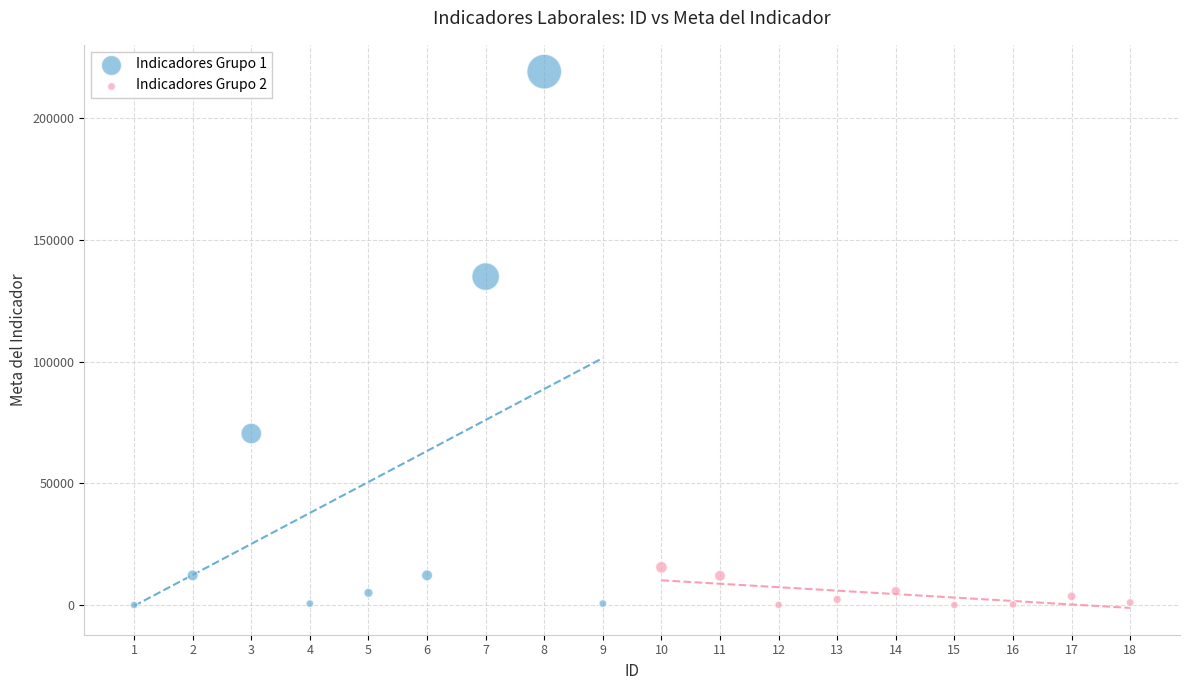

Which series has the widest spread of Y values?

Indicadores Grupo 1